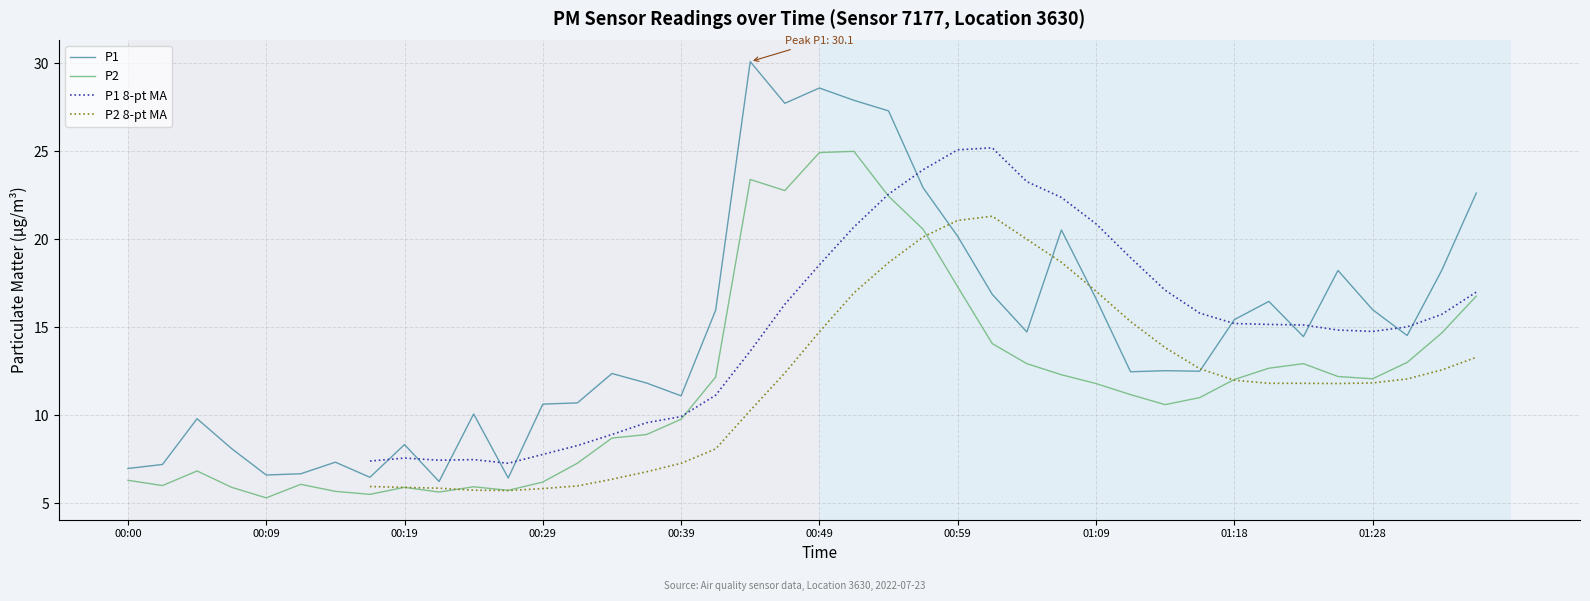

How many lines are shown in the chart?

4